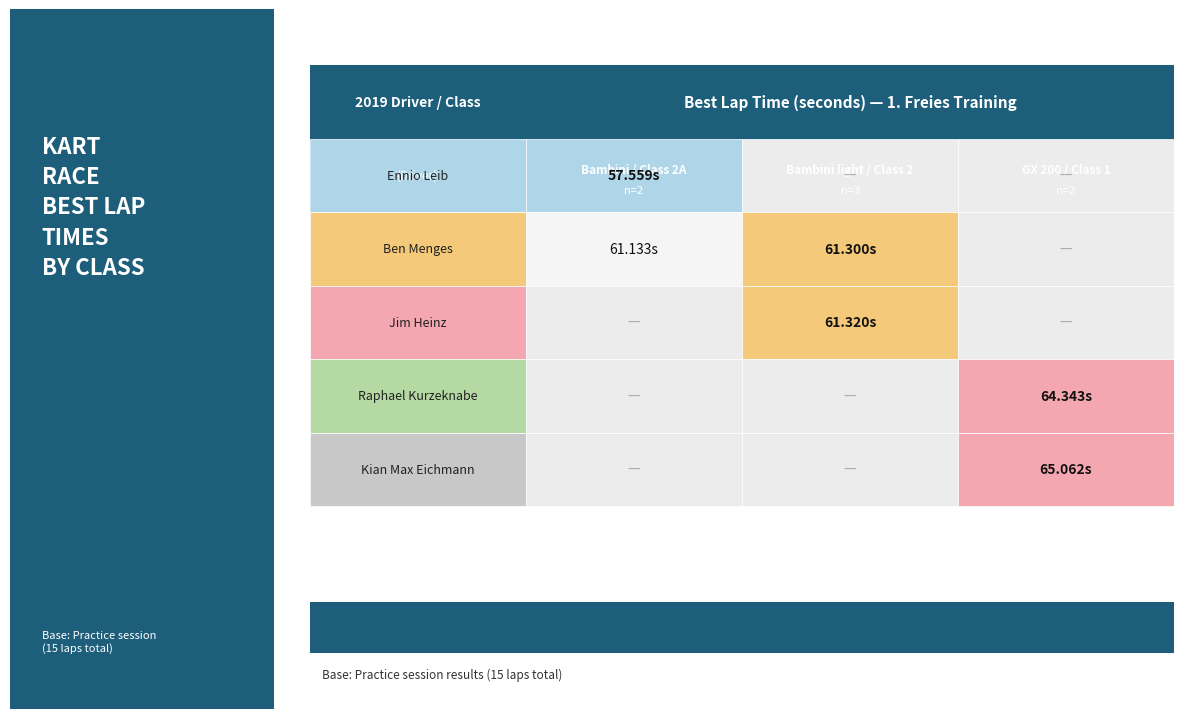

Which category has the highest value in the GX 200 / Class 1 series?

Kian Max Eichmann